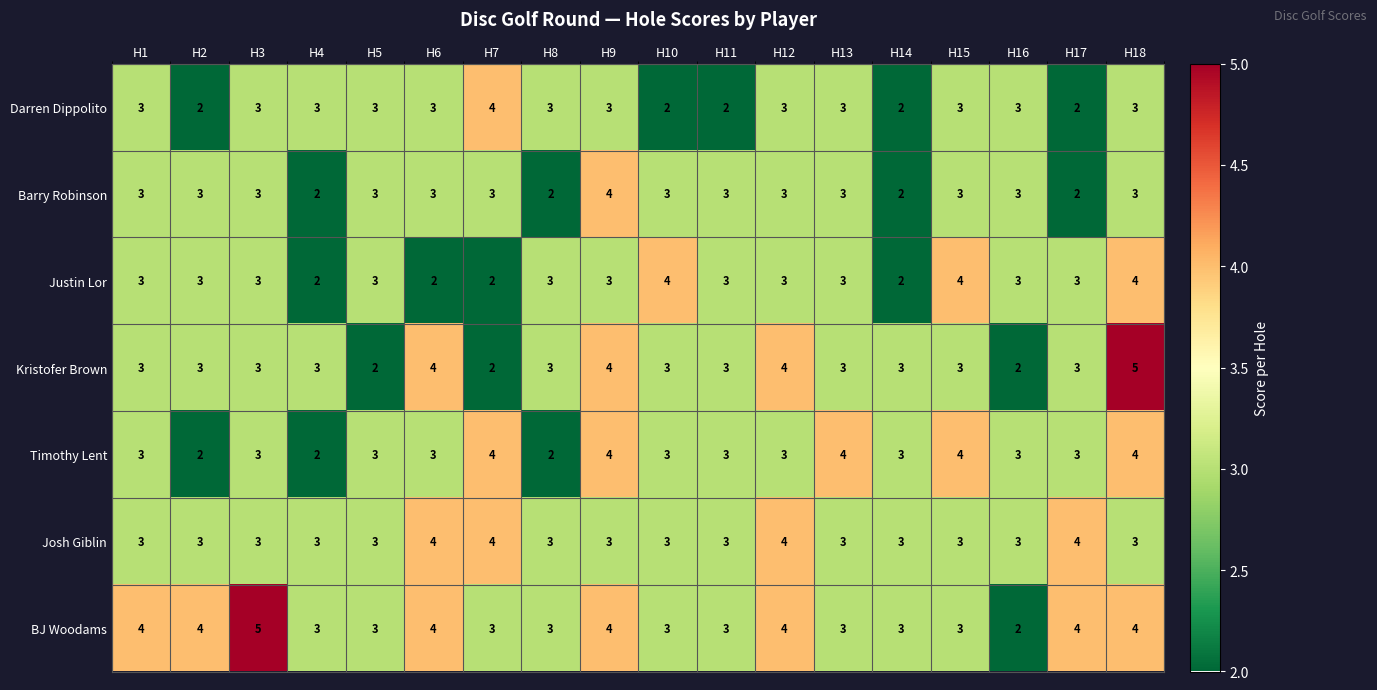

The Barry Robinson series shows 2 at H12. True or false?

False